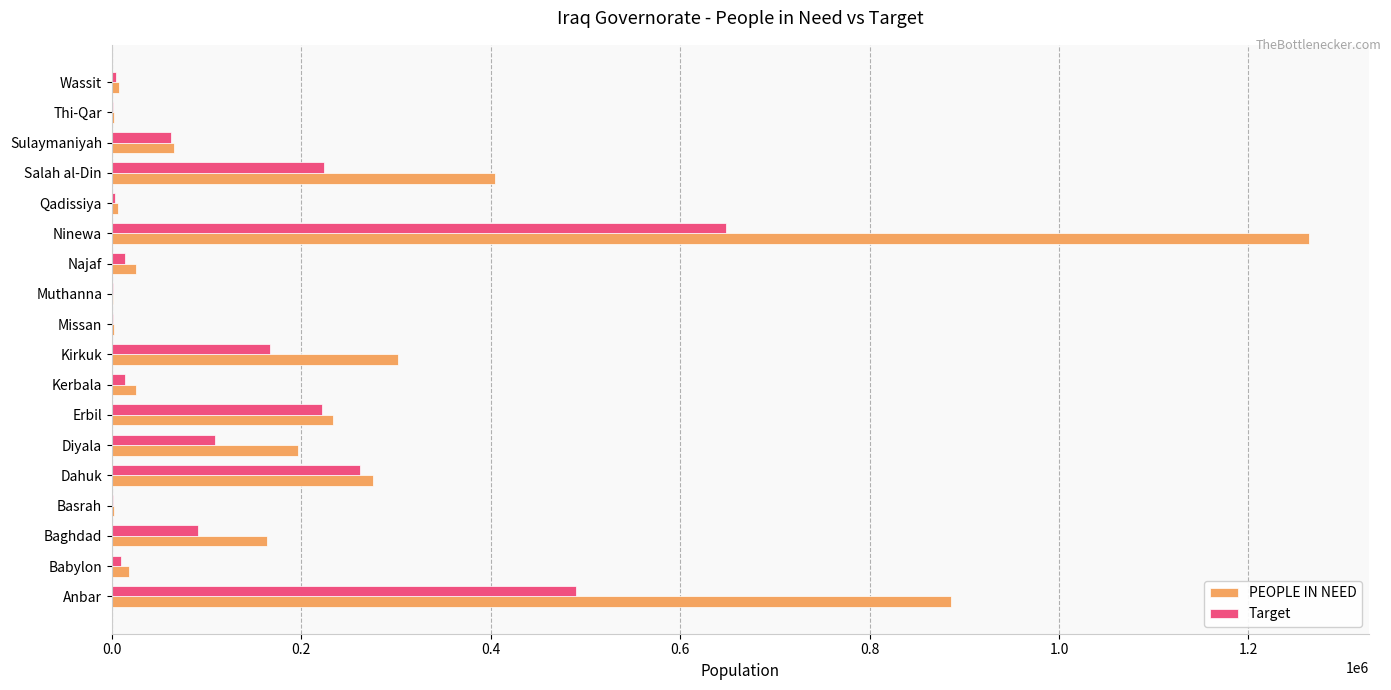

Which category has the highest value in the PEOPLE IN NEED series?

Ninewa